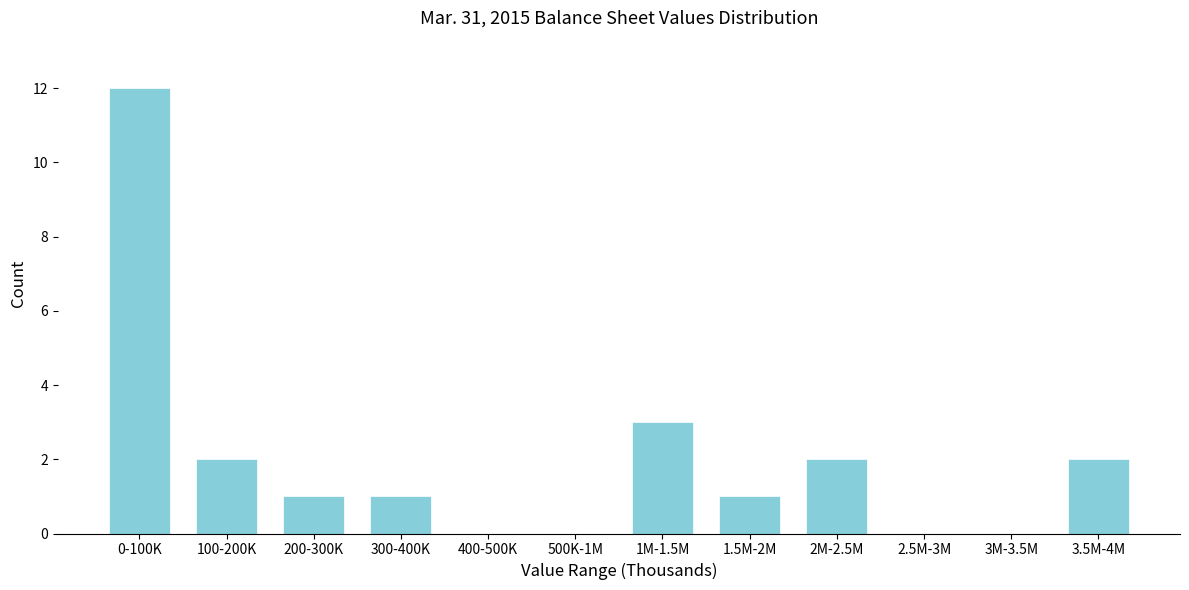

Reading left to right, what are all the values shown in this chart?

0-100K=12	100-200K=2	200-300K=1	300-400K=1	400-500K=0	500K-1M=0	1M-1.5M=3	1.5M-2M=1	2M-2.5M=2	2.5M-3M=0	3M-3.5M=0	3.5M-4M=2